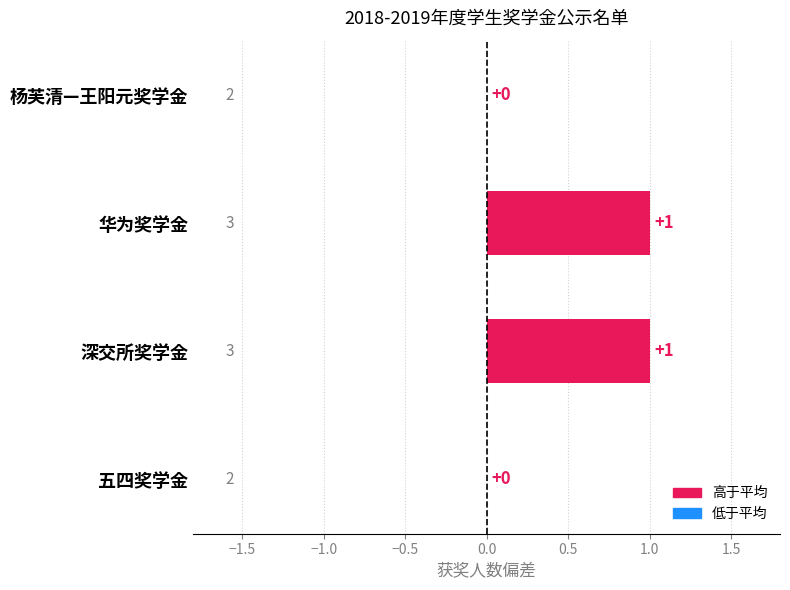

What is the change in value from 五四奖学金 to 深交所奖学金?

+1